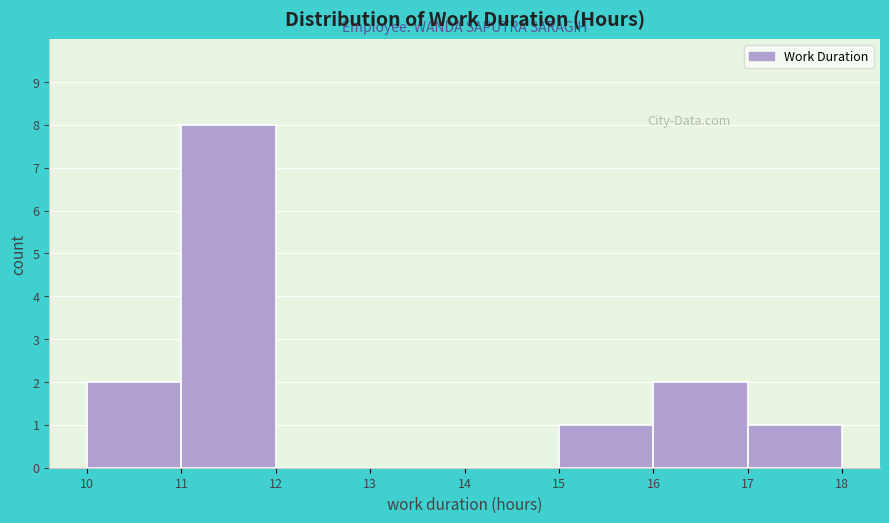

Reading left to right, transcribe this chart: for each bar, give the range it covers on the x-axis and its height. The values are not printed on the chart, so give them approximately, as read against the axis.

10 to 11: 2
11 to 12: 8
12 to 13: 0
13 to 14: 0
14 to 15: 0
15 to 16: 1
16 to 17: 2
17 to 18: 1